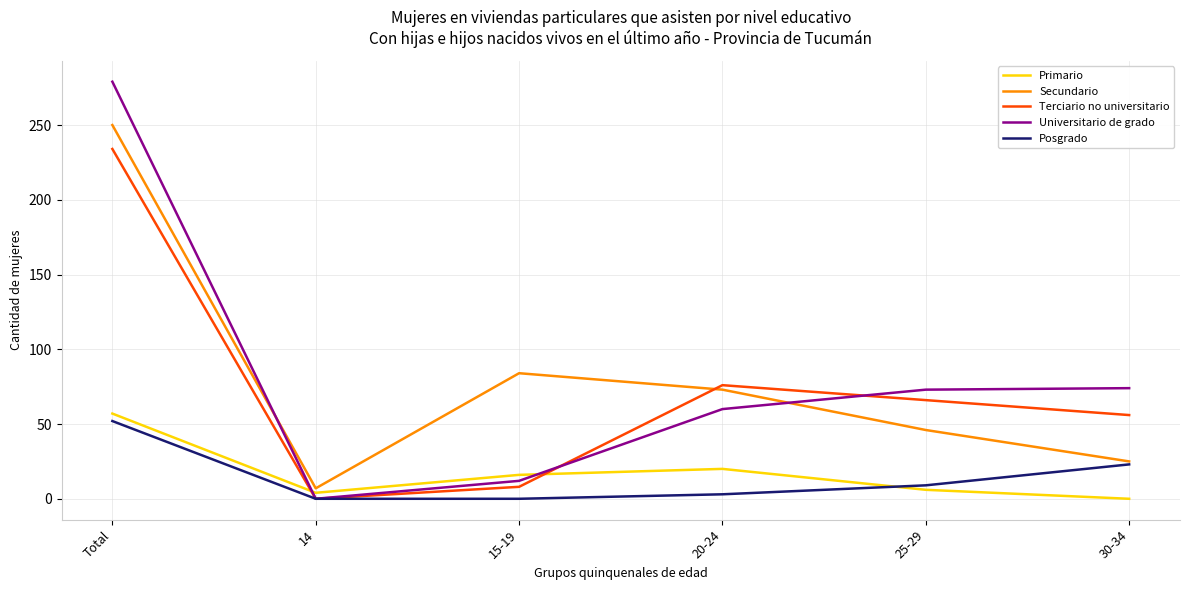

What is the sum of all Terciario no universitario values?

440